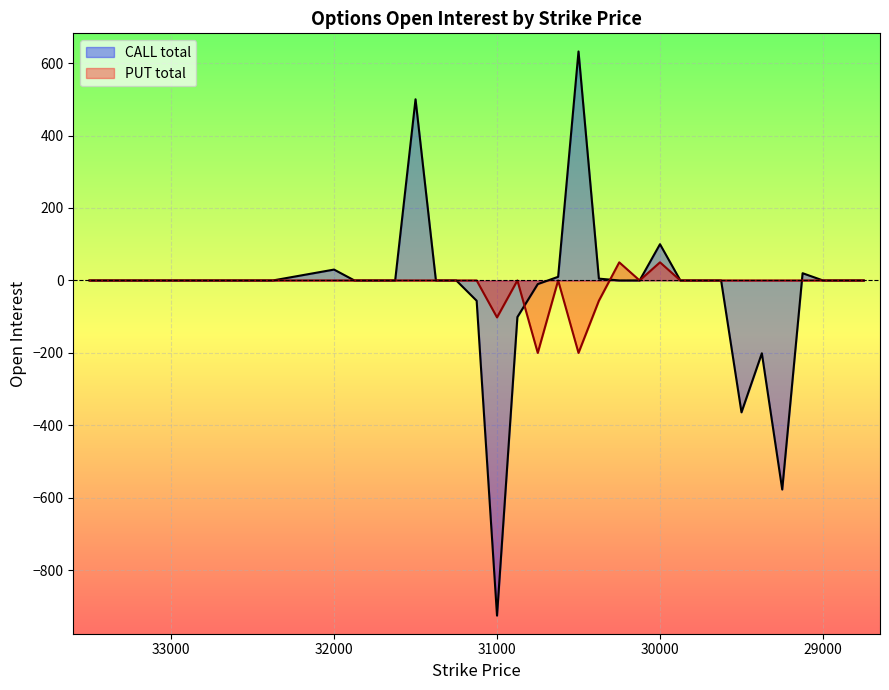

At 31250, list the series in order from largest to smallest.

CALL total, PUT total